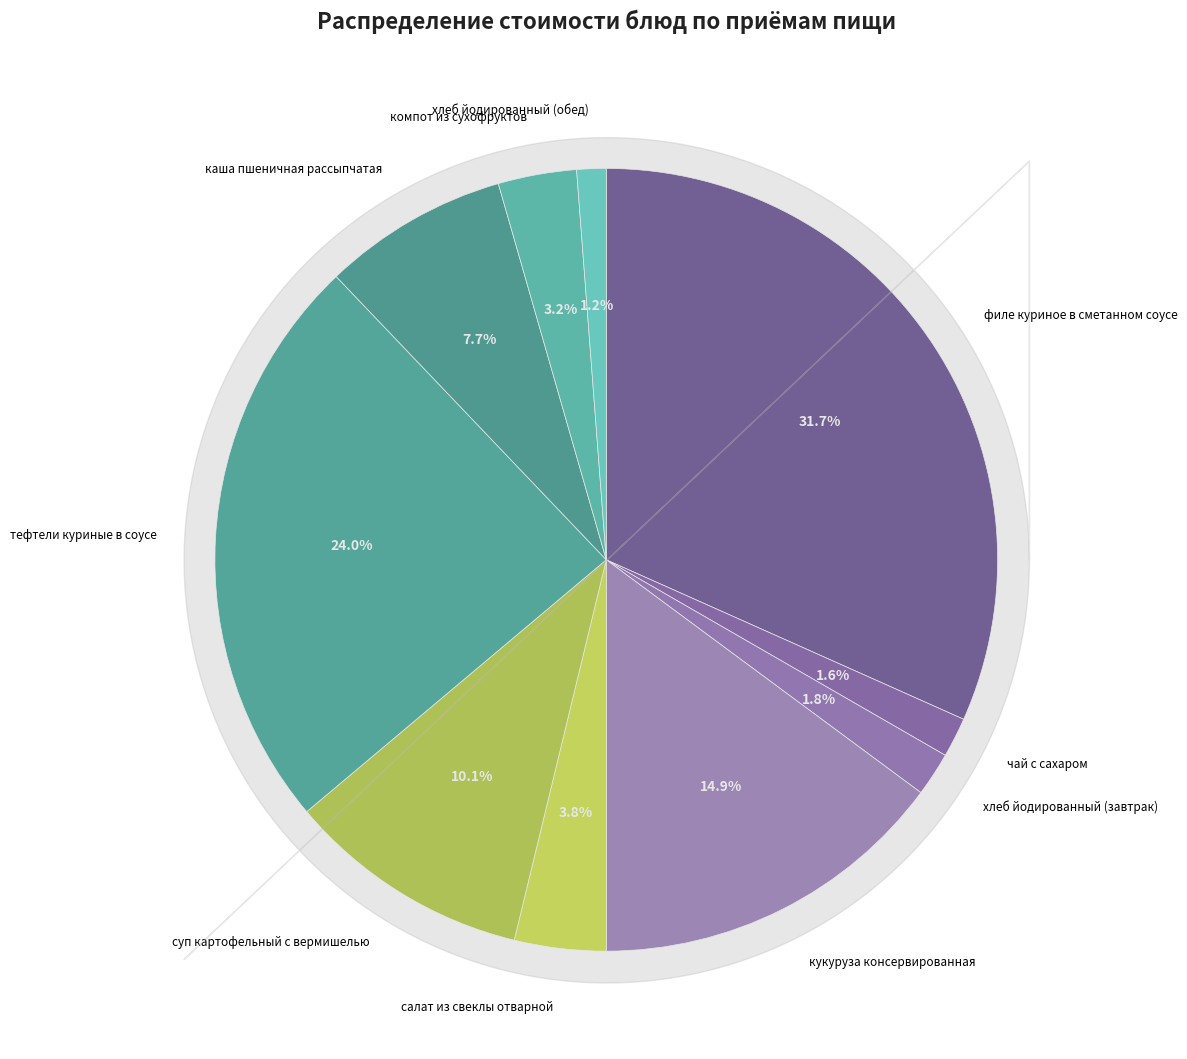

How many slices are in this pie chart?

10